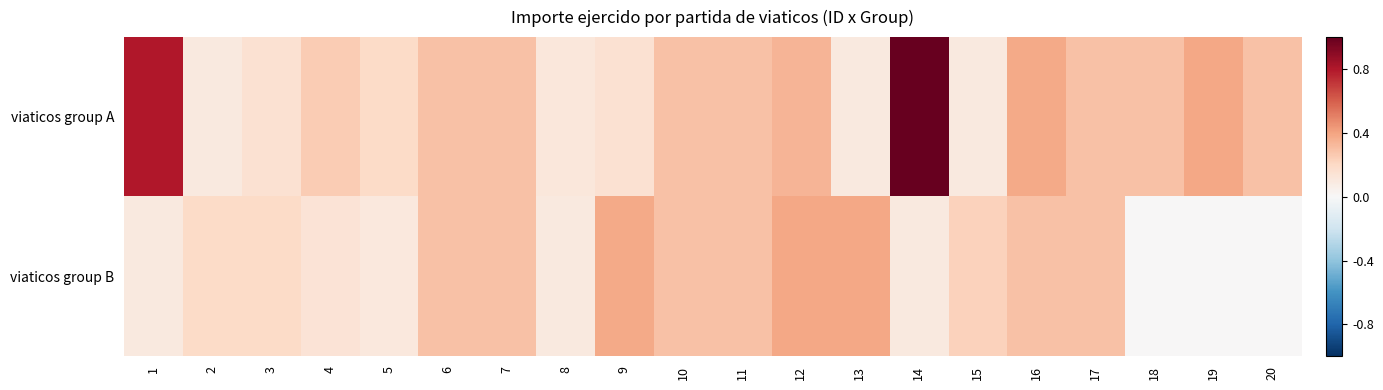

How many data points does each series have?

20